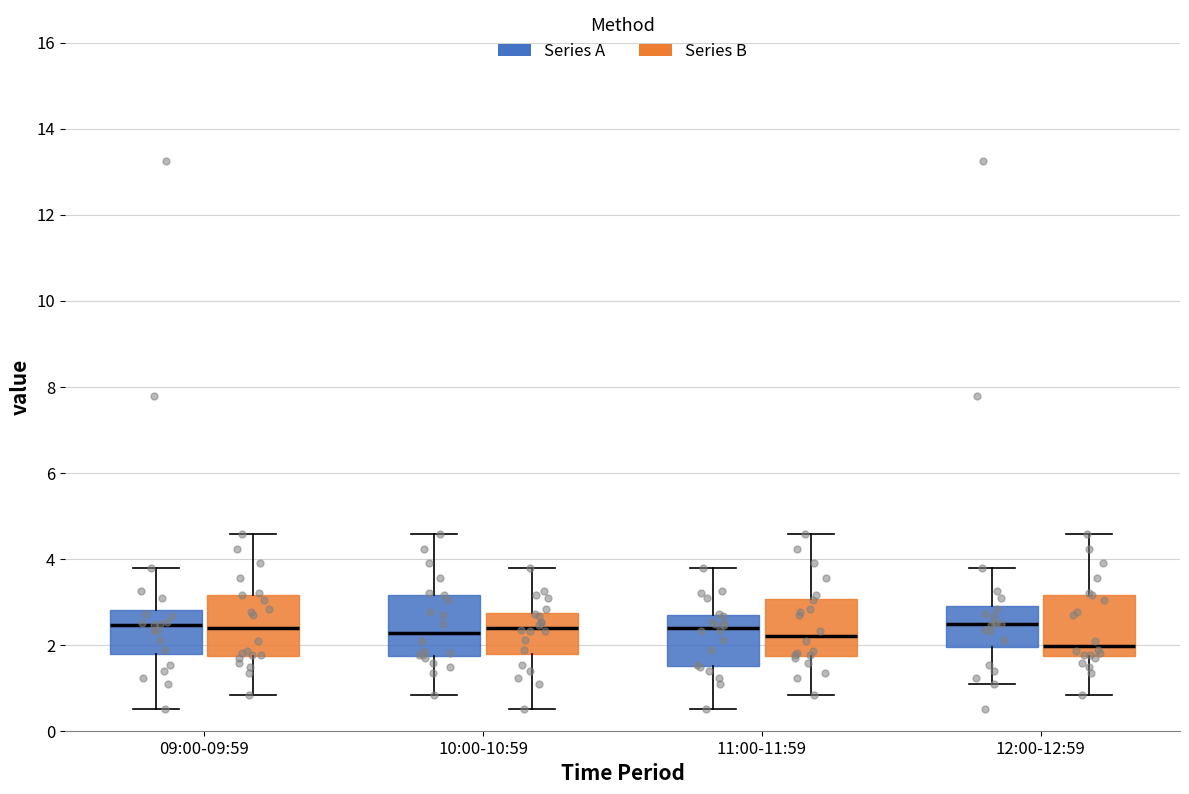

Where is the upper edge of the box for 12:00-12:59 (Series B) on the y-axis? The values are not printed on the chart, so give them approximately, as read against the axis.

3.2